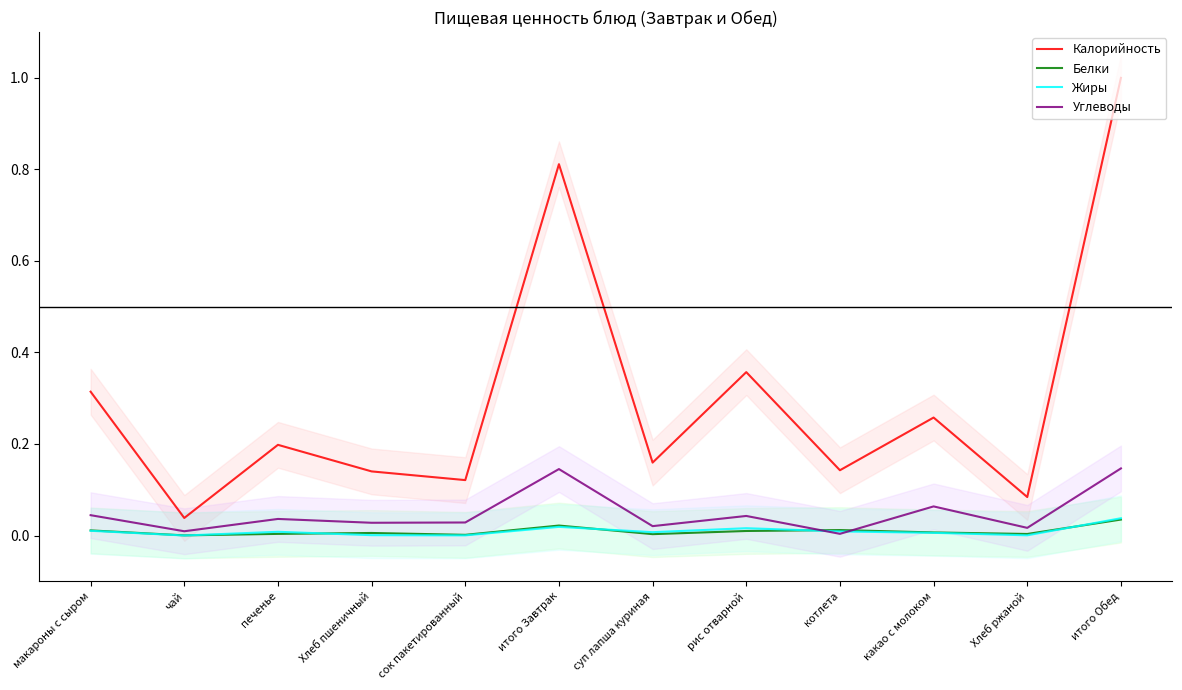

What is the difference between the highest and lowest values at печенье?

0.2